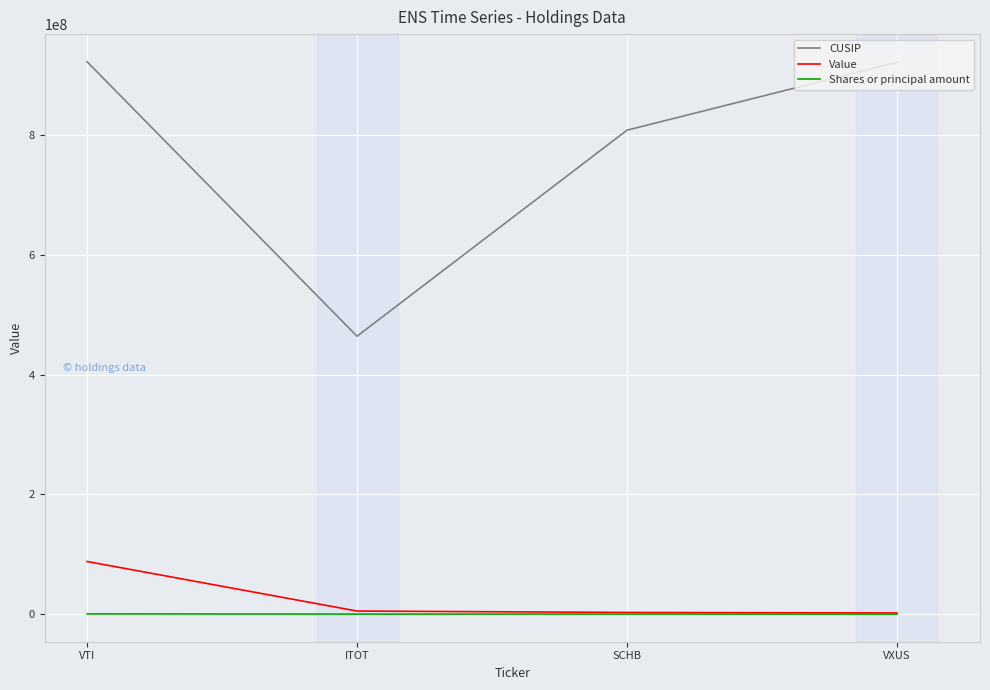

List the series in order of their peak value, highest first.

CUSIP, Value, Shares or principal amount